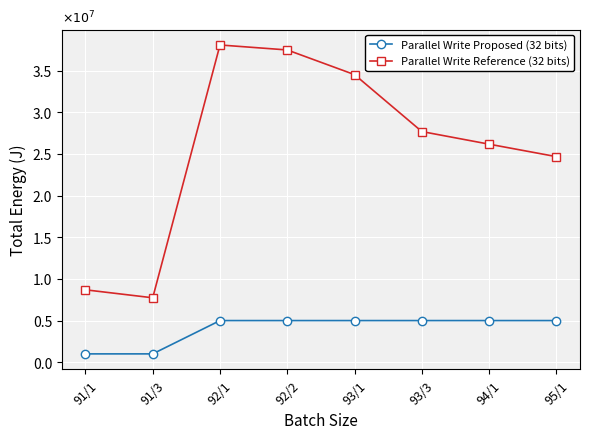

How many lines are shown in the chart?

2